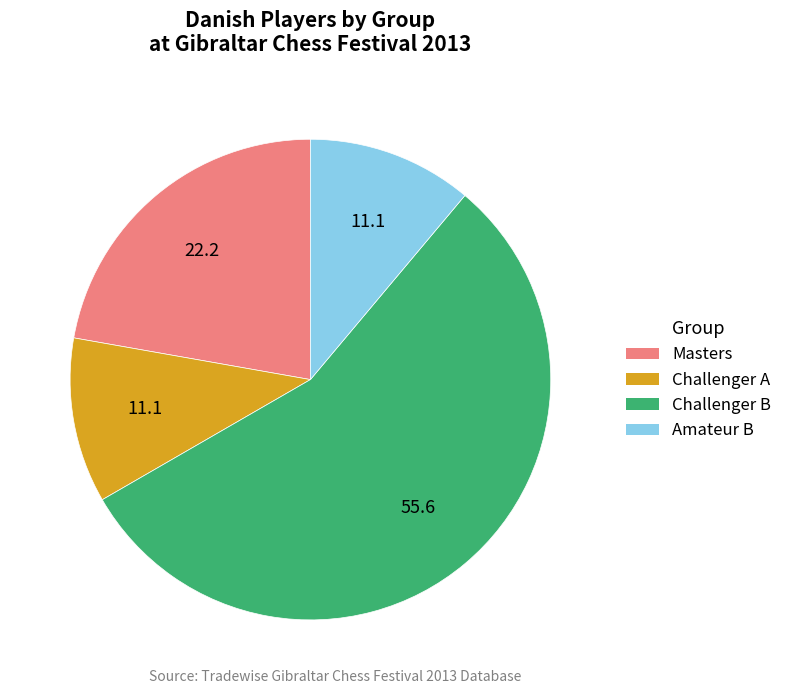

True or false: Challenger A accounts for 11% of the total.

True